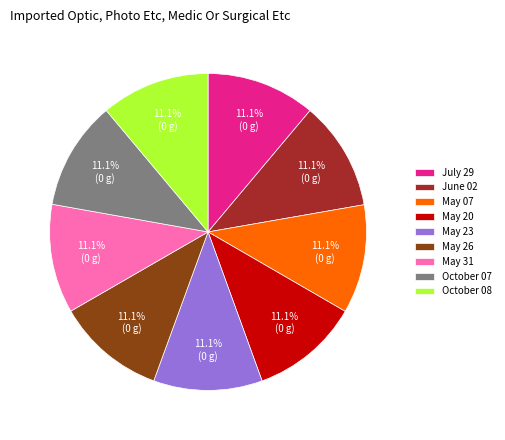

True or false: October 08 accounts for 20% of the total.

False